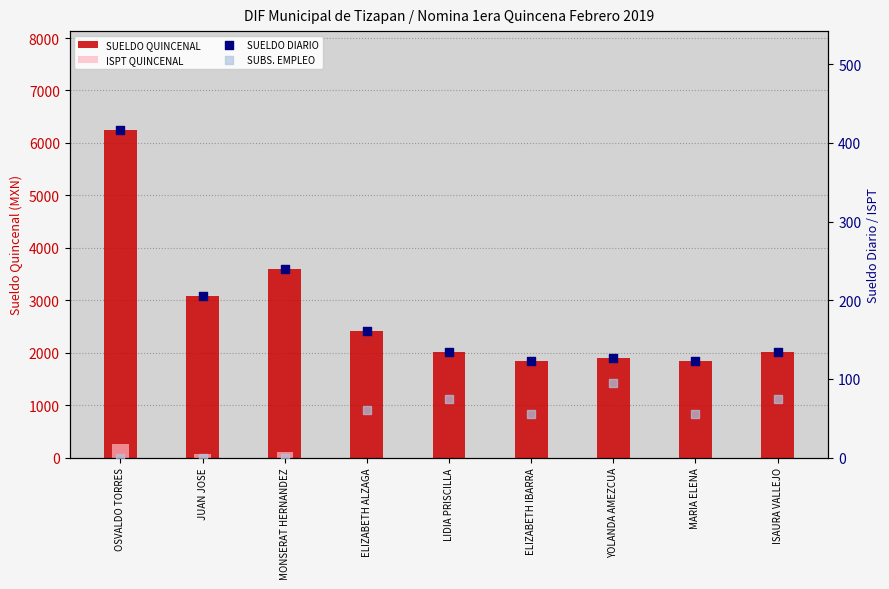

At how many categories does at least one series exceed 5987?

1